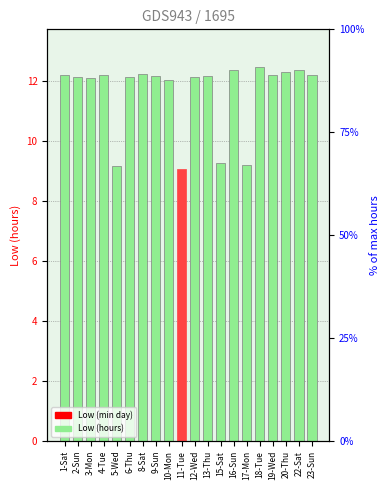

At which label is the value closest to 10?

15-Sat